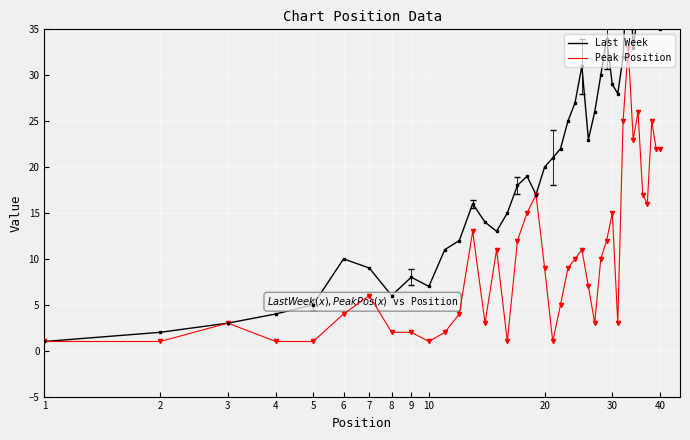

How many distinct data groups are displayed?

2